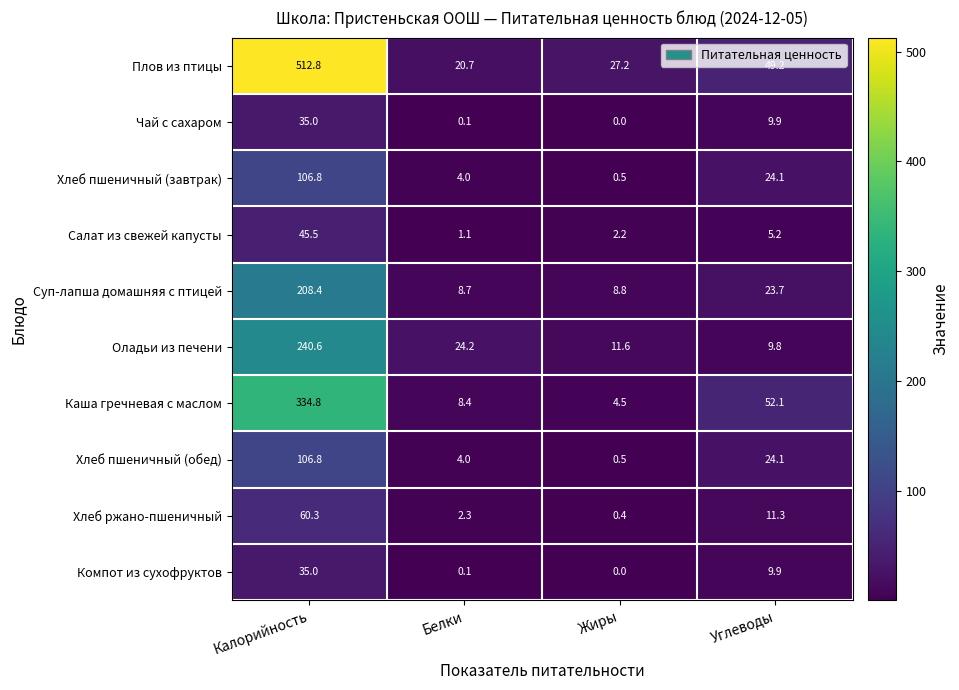

What is the maximum value for Каша гречневая с маслом?

334.8